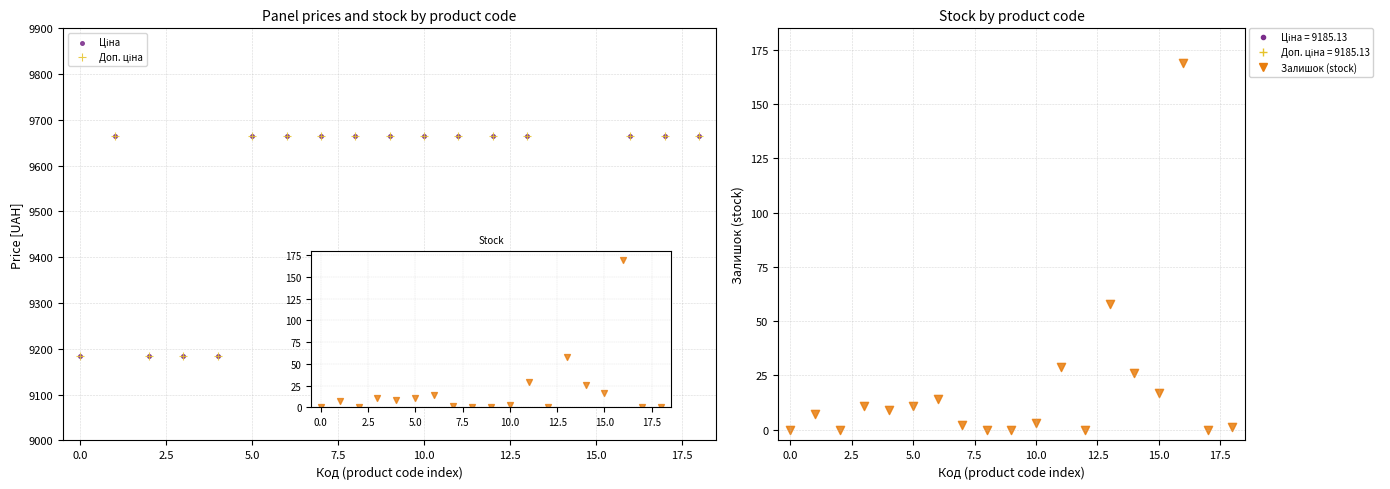

Which series contains the lowest Y value?

Залишок